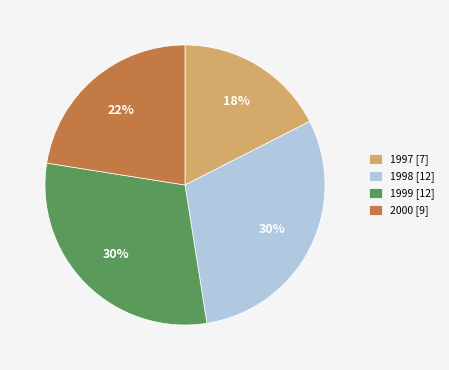

Is the sum of 1999 [12] and 1997 [7] greater than half?

No